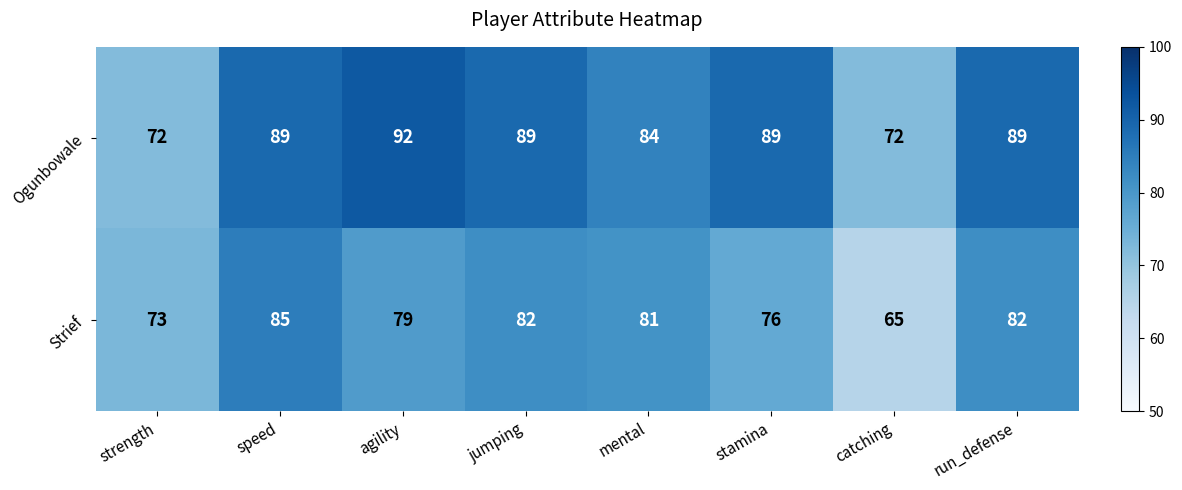

What is the difference between the Strief values at run_defense and agility?

3